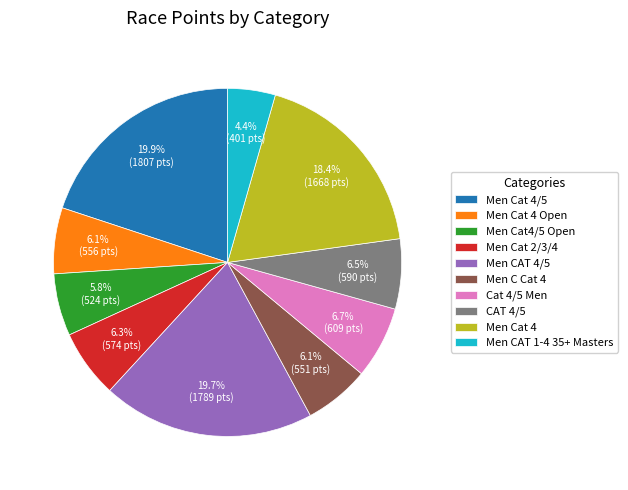

Combined, do Men Cat 2/3/4 and Men Cat 4/5 account for over 50%?

No